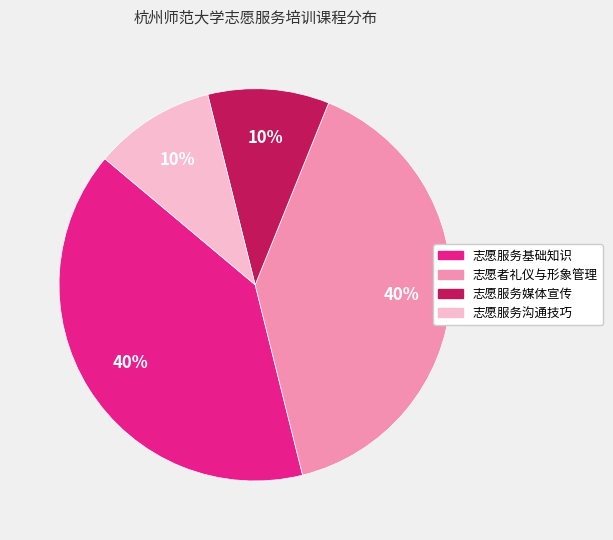

The 志愿服务基础知识 slice represents 40% of the pie. True or false?

True